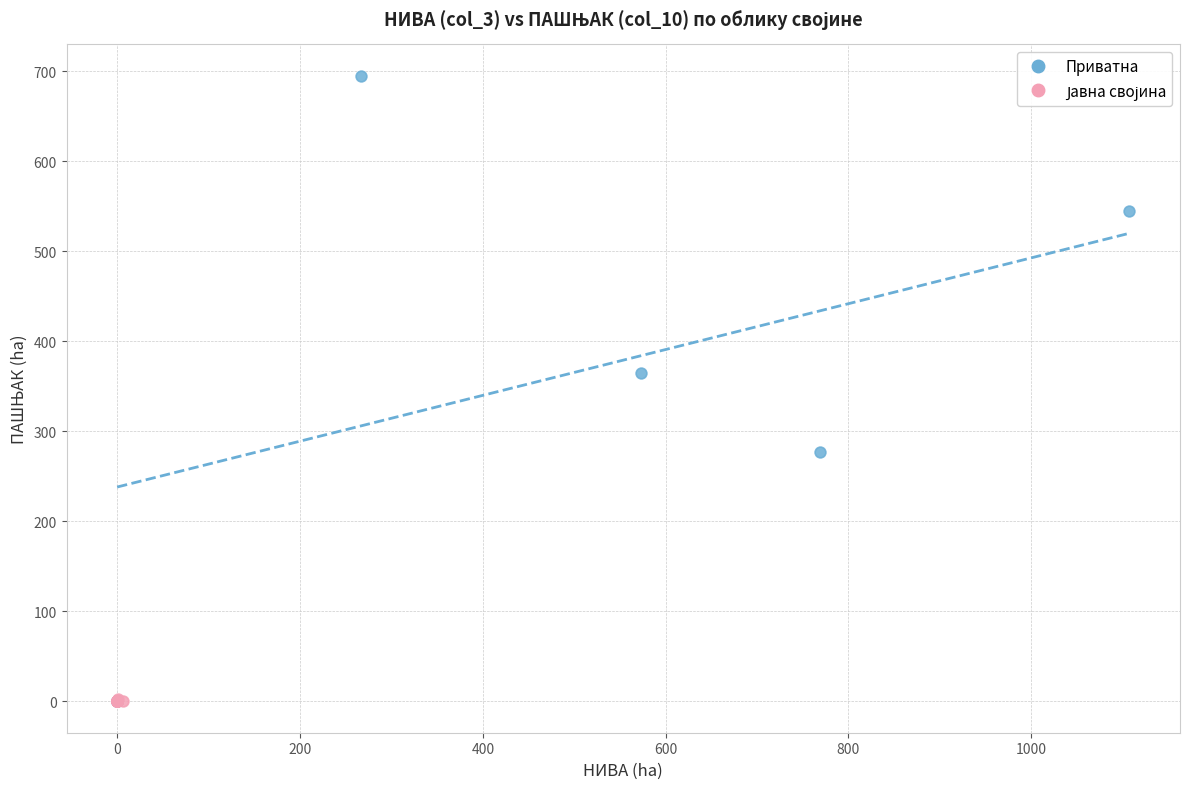

Which series has the largest Y range (max minus min)?

Приватна